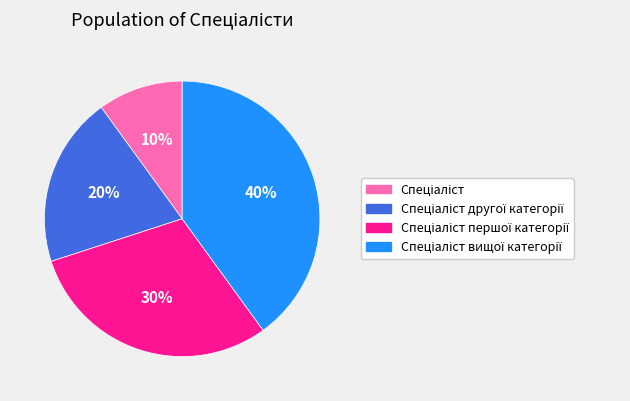

How many slices are in this pie chart?

4